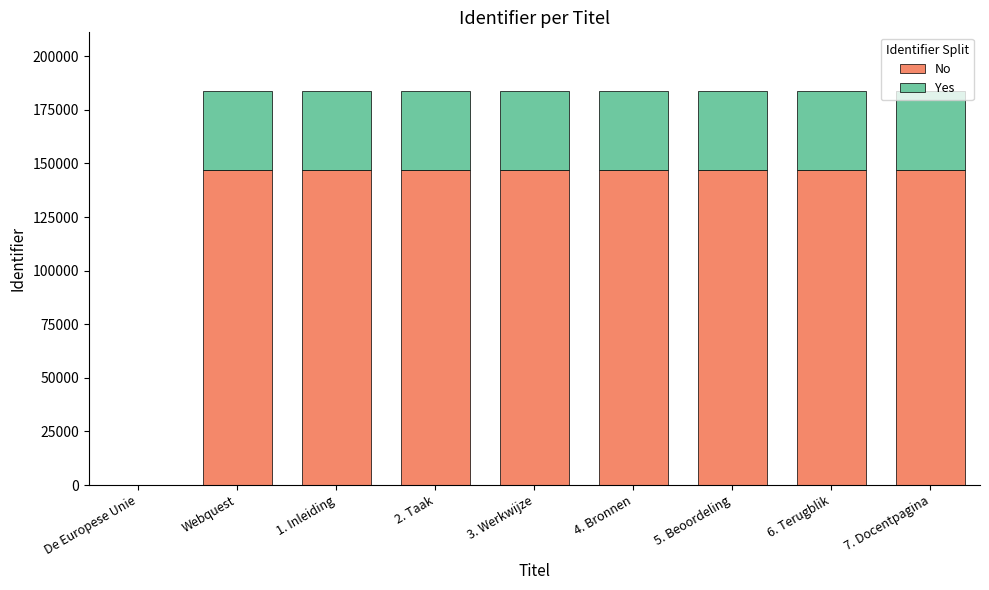

The value of No at 5. Beoordeling is 245671. True or false?

False